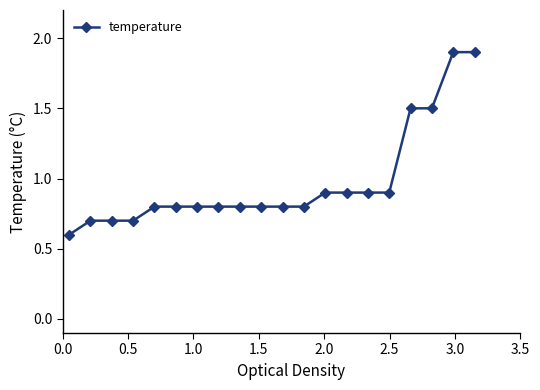

What is the difference between the second highest and second lowest values?

1.2